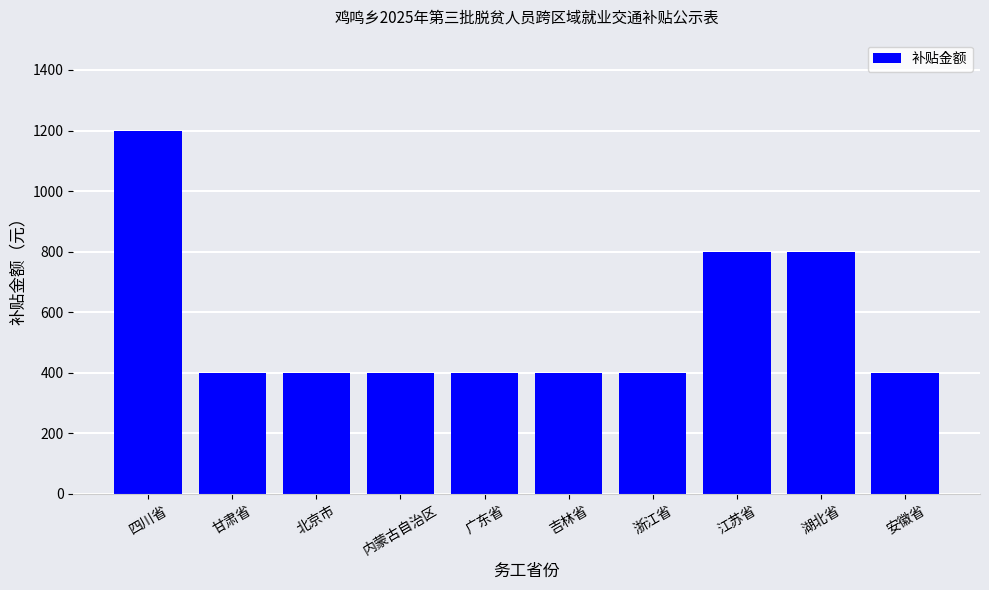

What is the average value?

560